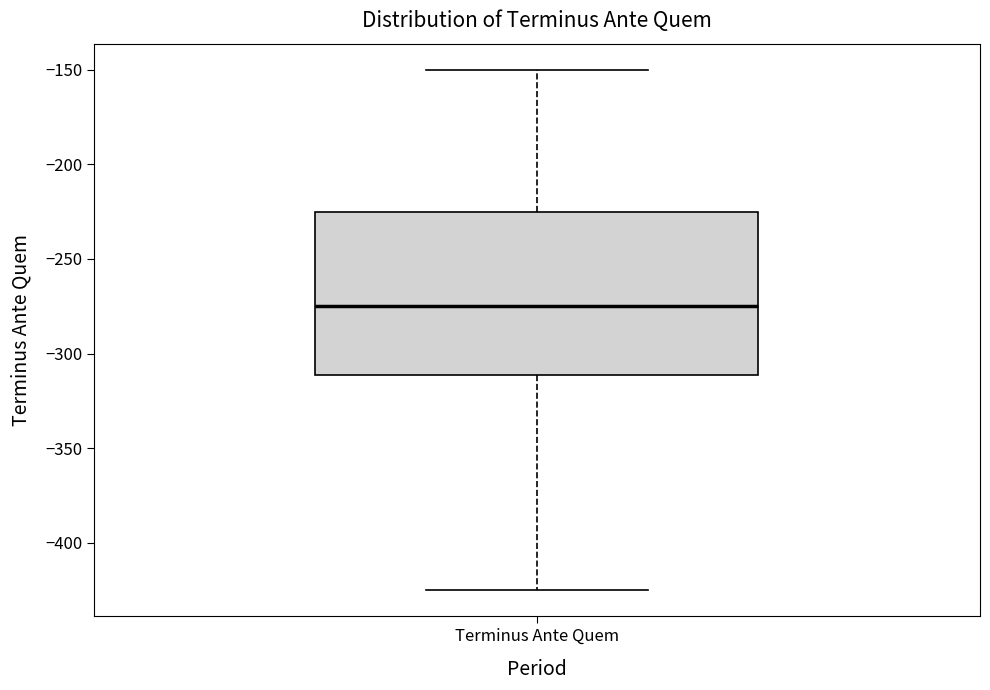

Where is the upper edge of the box for Terminus Ante Quem on the y-axis? The values are not printed on the chart, so give them approximately, as read against the axis.

-225